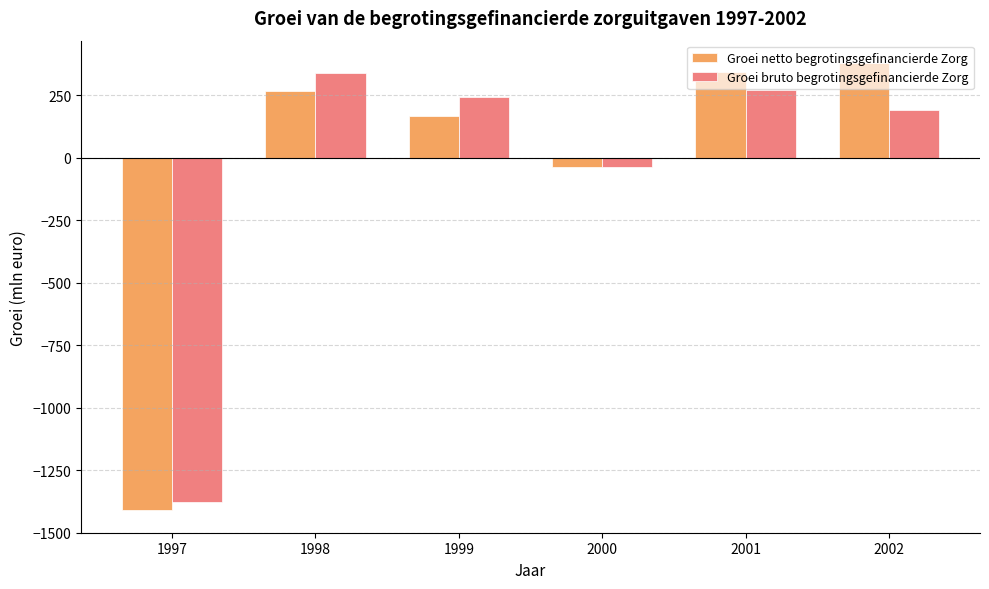

Is the value of Groei bruto begrotingsgefinancierde Zorg at 1999 greater than the value of Groei netto begrotingsgefinancierde Zorg at 2002?

No